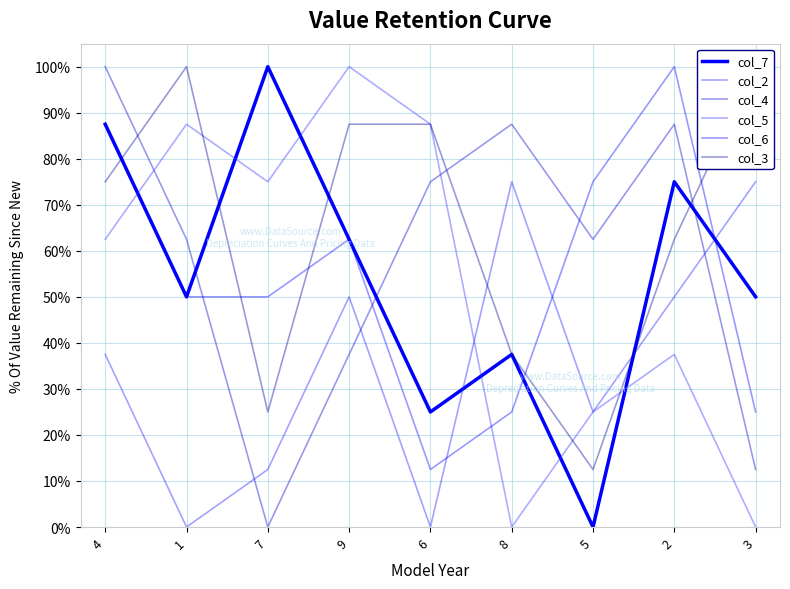

What are all the series names shown in the legend?

col_7, col_2, col_4, col_5, col_6, col_3